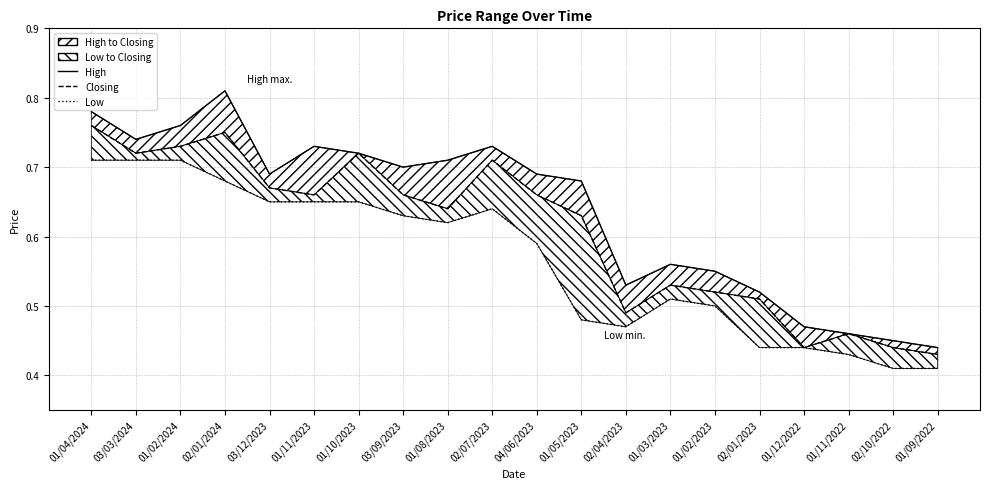

True or false: High and Closing intersect in this chart.

False